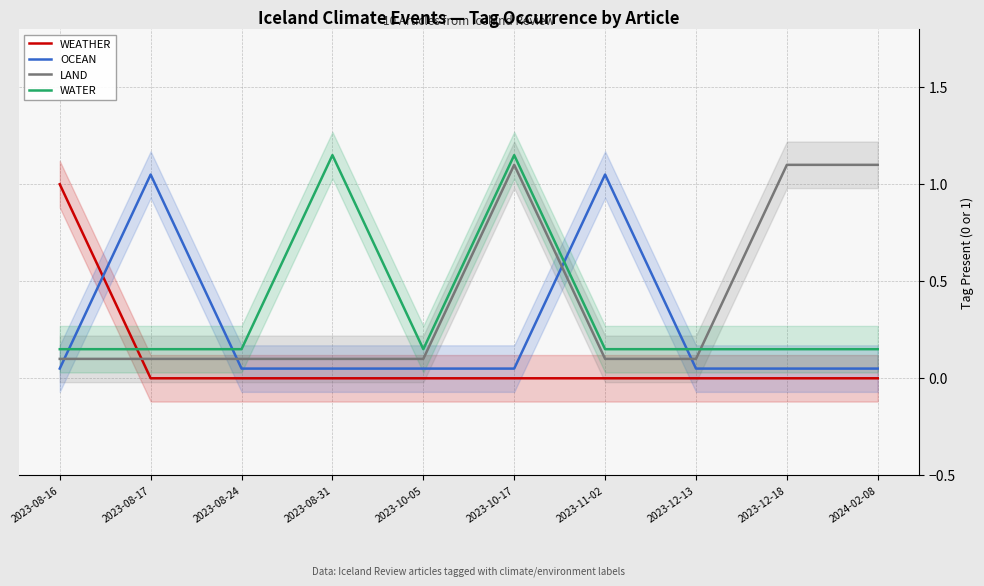

True or false: LAND has a value of 0.1 at 2023-08-24.

True